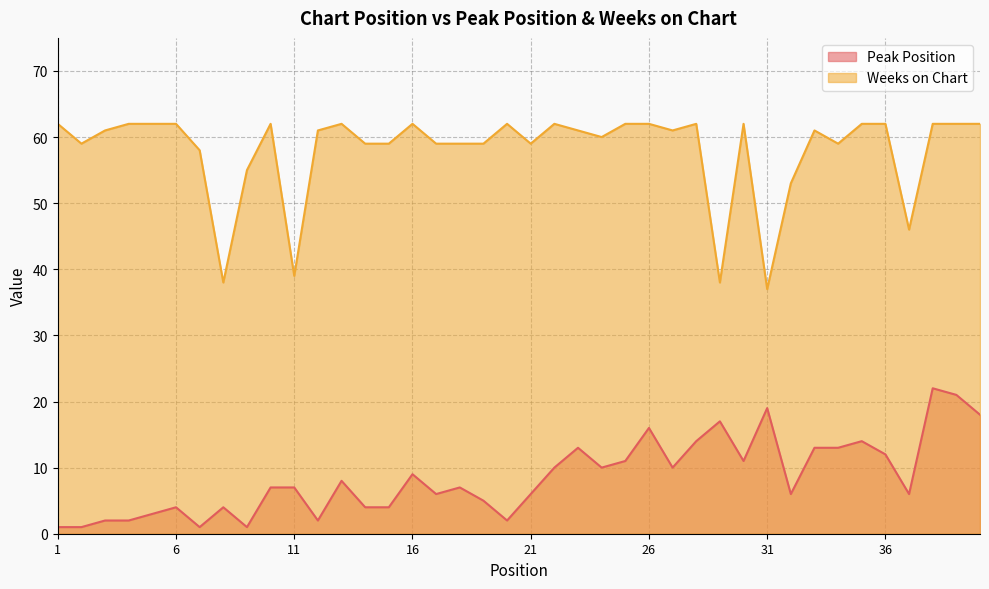

Is the value of Peak Position at 9 greater than the value of Weeks on Chart at 4?

No